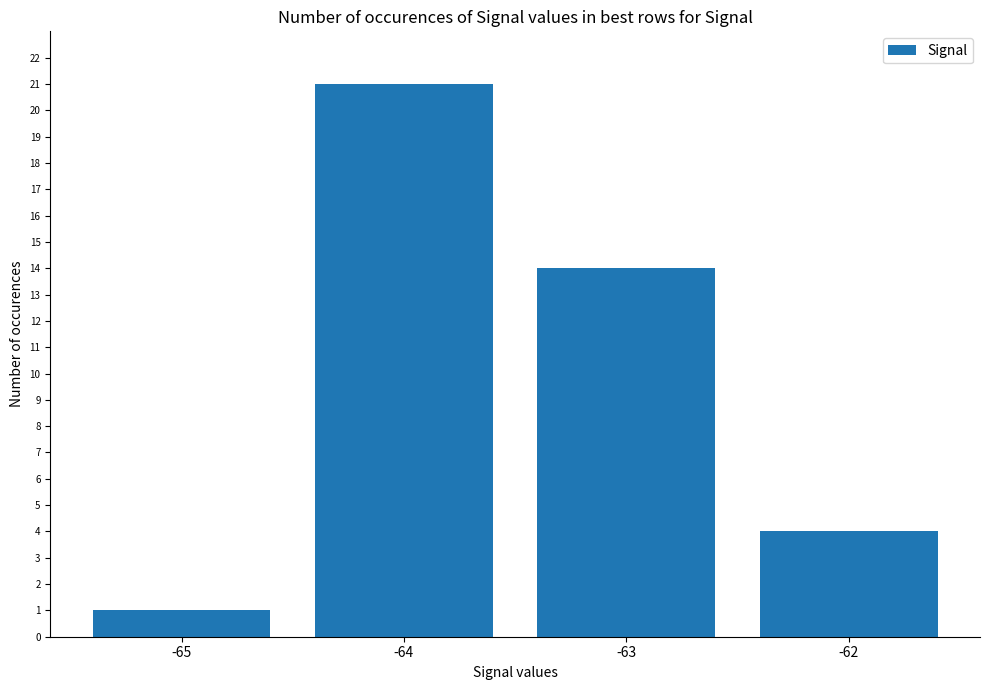

What is the ratio of the value at -62 to the value at -65?

4.0